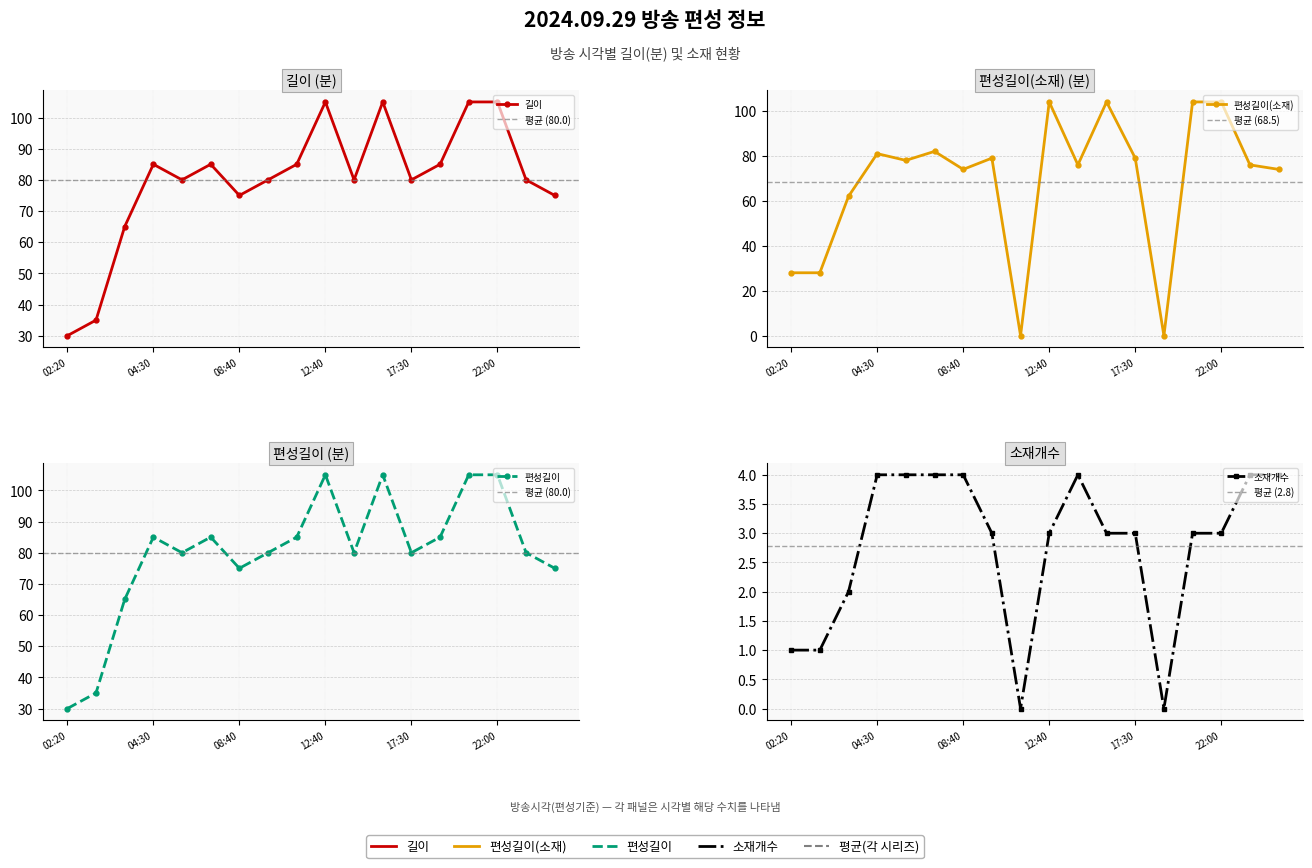

How many lines are shown in the chart?

4